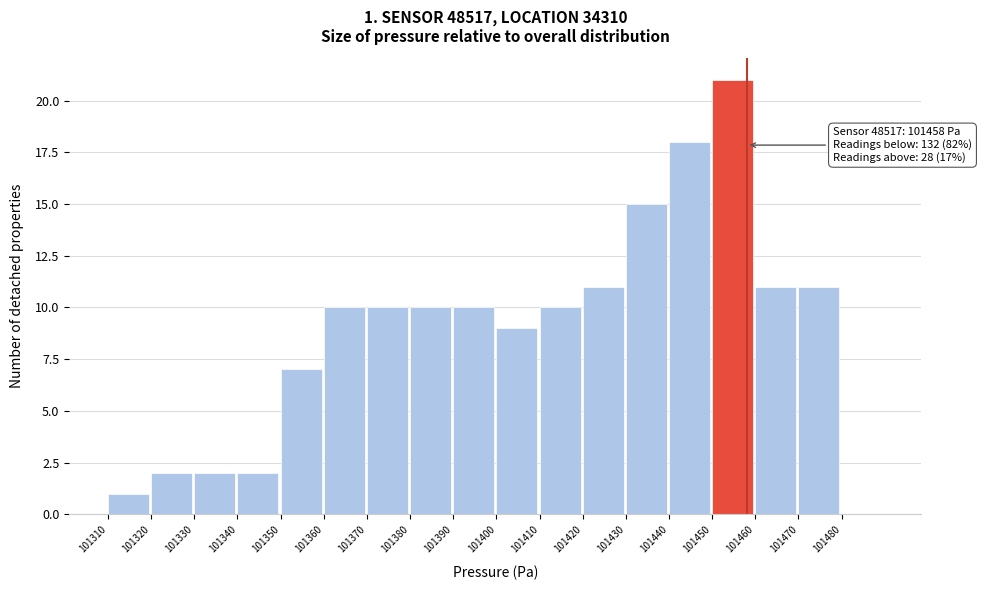

Which range on the x-axis has the tallest bar?

101450 to 101460